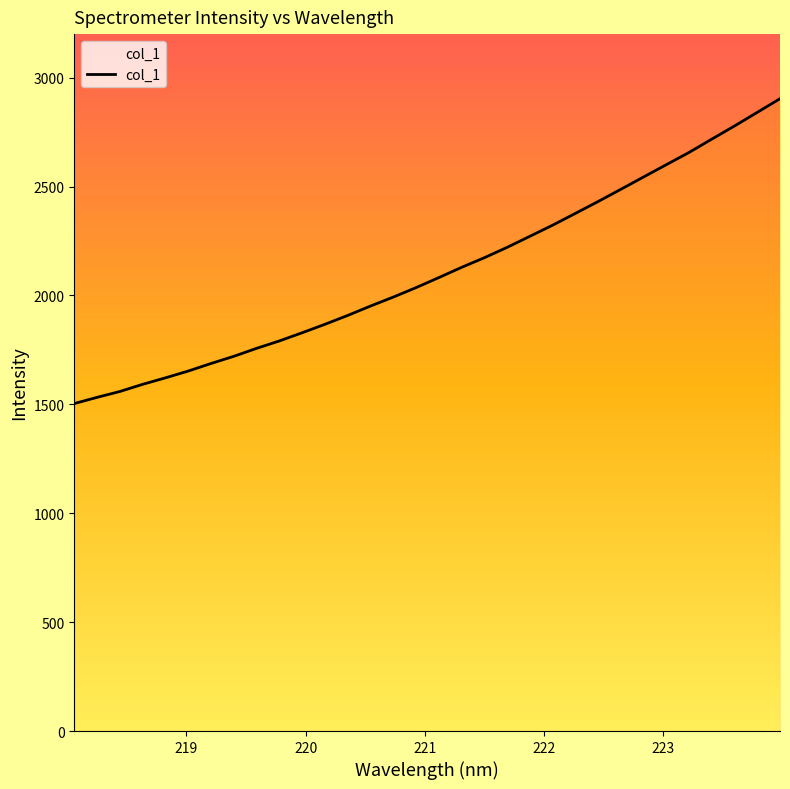

Reading right to left, transcribe all the data shown in this chart.

2903.5	2840.7	2778.2	2717.8	2656.7	2600.4	2544.0	2487.4	2431.2	2376.6	2322.5	2271.5	2220.7	2173.1	2128.9	2081.9	2035.9	1992.5	1951.3	1908.2	1867.6	1828.6	1791.2	1757.1	1720.5	1687.6	1652.9	1621.7	1592.0	1559.1	1532.1	1503.7